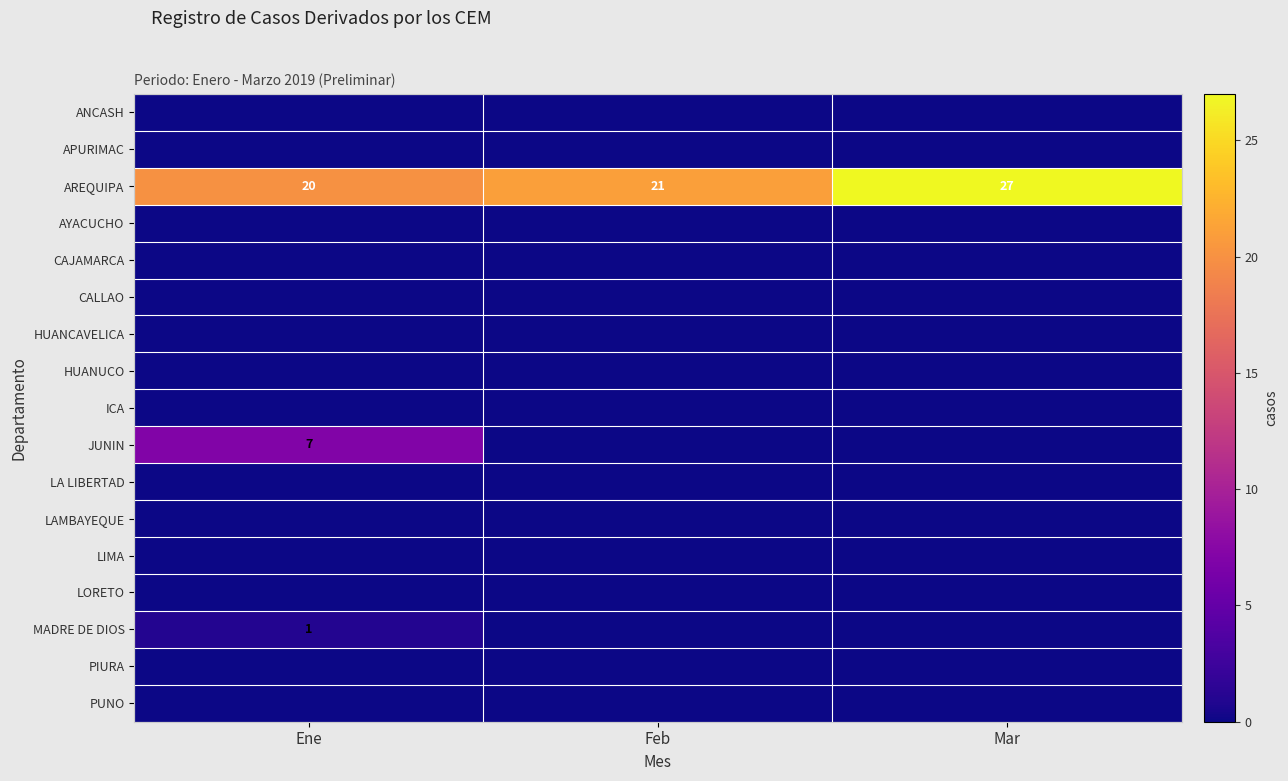

How many AREQUIPA values are between 20 and 27?

3